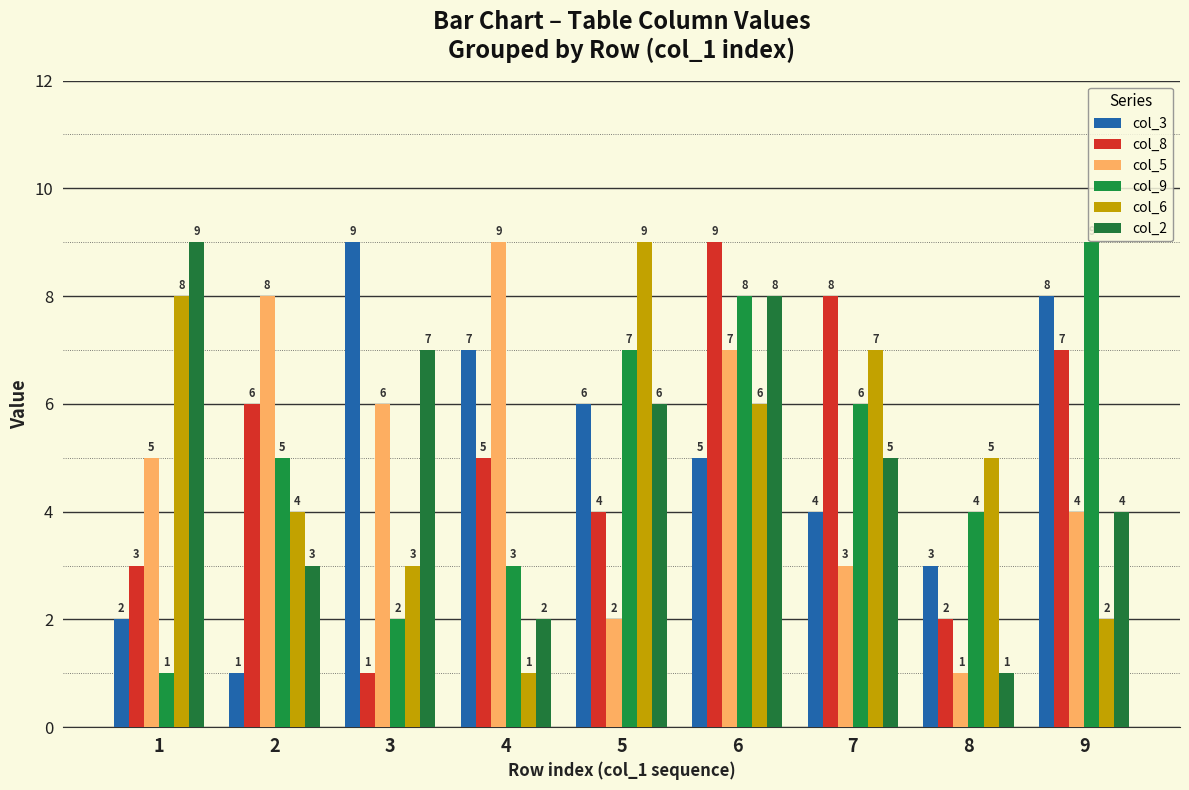

Are the bars grouped side by side (vs. stacked)?

Yes